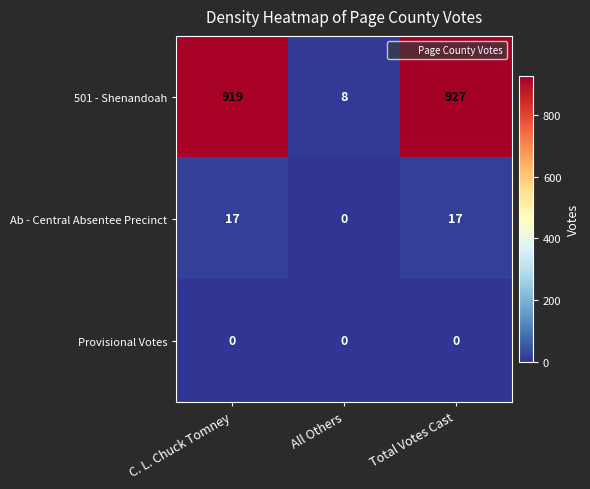

What is the average value of the 501 - Shenandoah series?

618